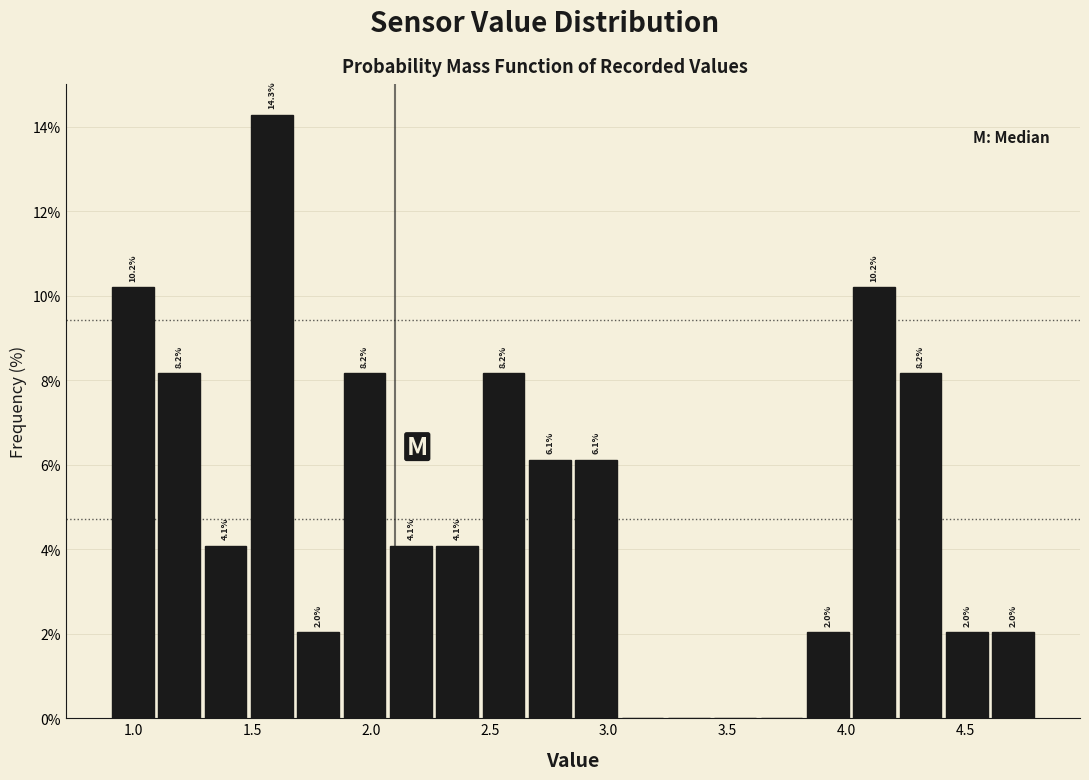

Around what value on the x-axis is the tallest bar? Give the approximate position of its centre, as read against the axis.

1.60